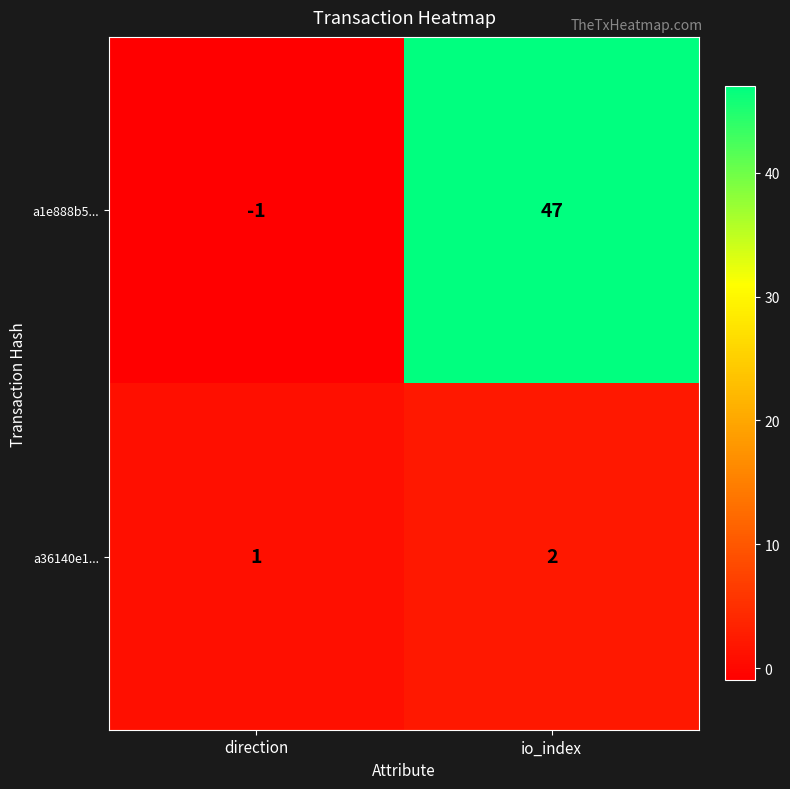

List the series in order of their overall mean, lowest first.

a36140e1..., a1e888b5...